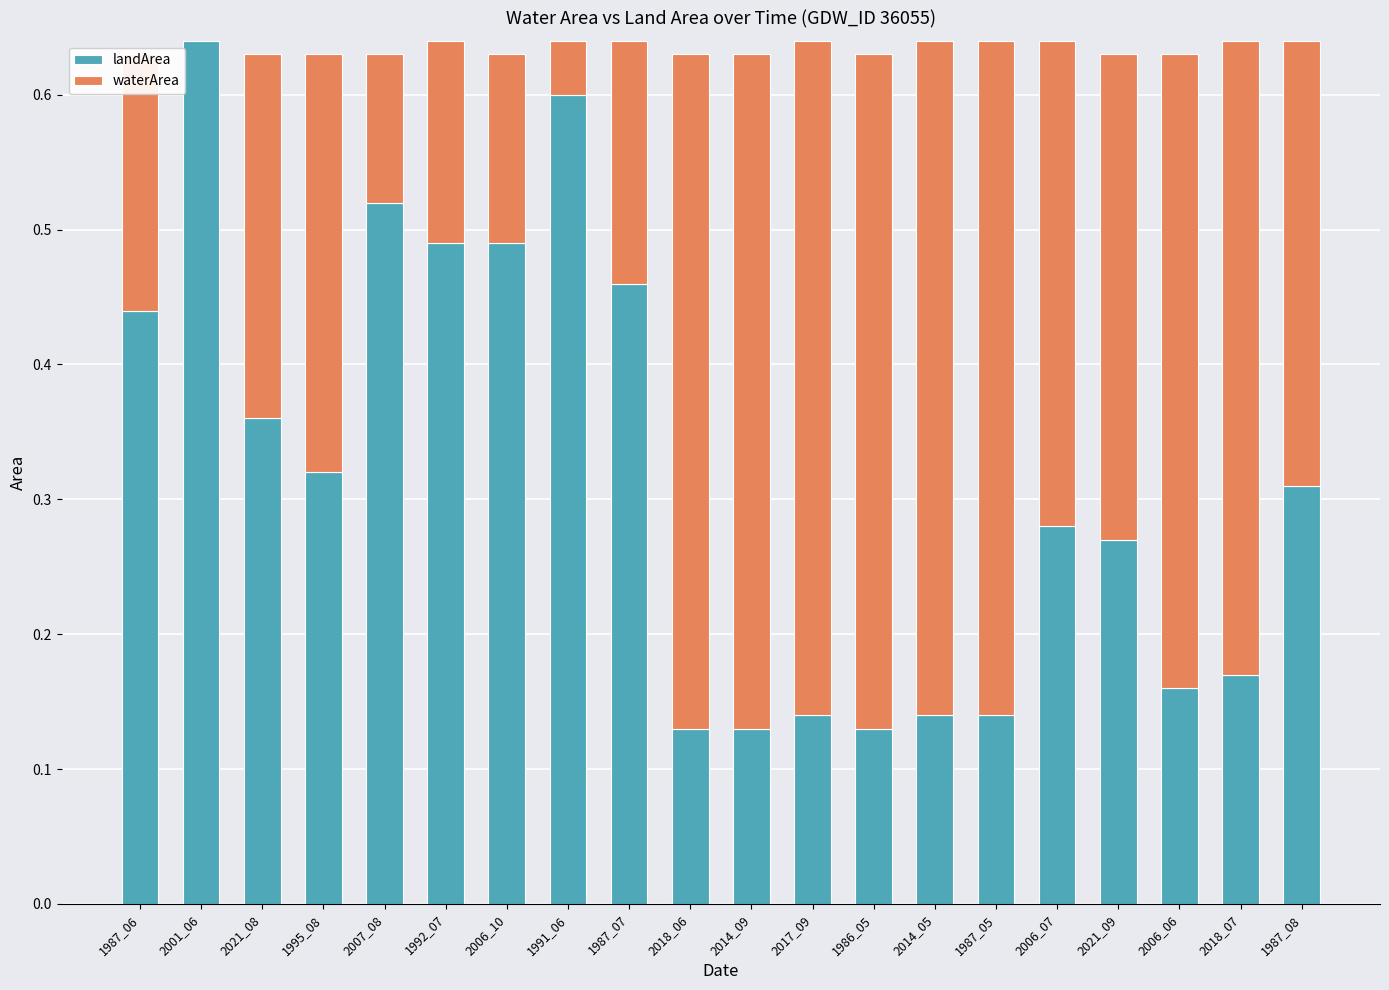

The value of landArea at 1992_07 is 0.1. True or false?

False